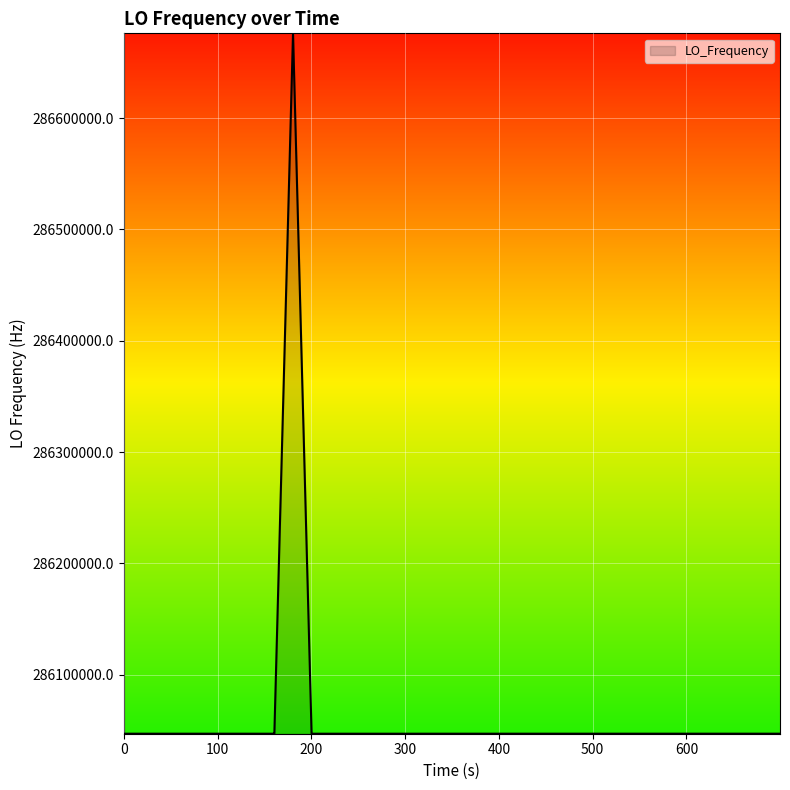

What is the greatest value displayed?

286676144.2